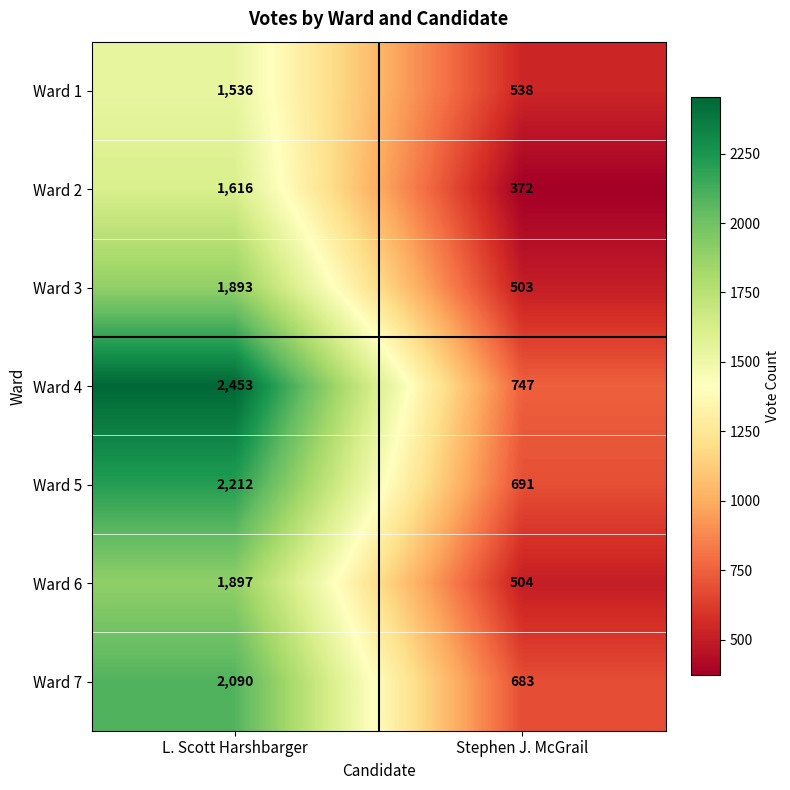

What is the difference between the highest and lowest values at L. Scott Harshbarger?

917